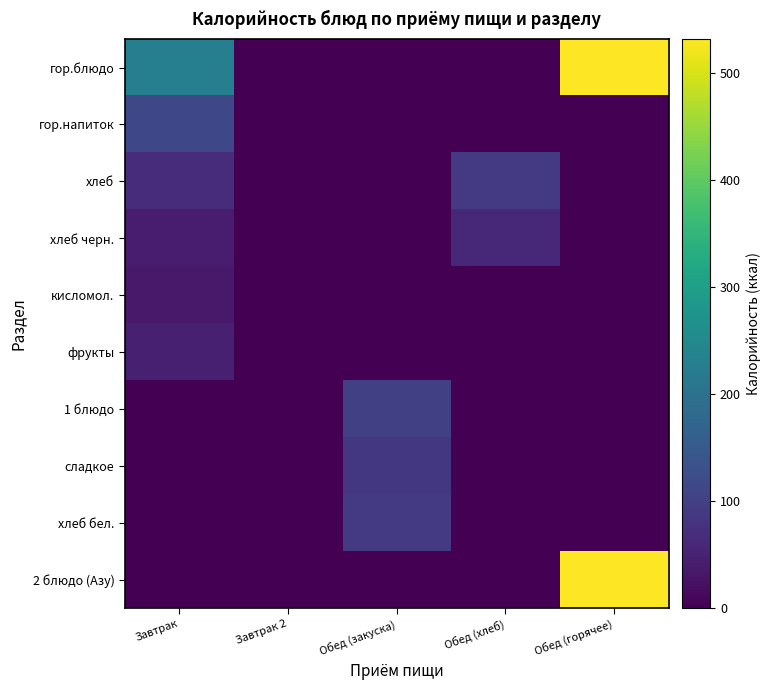

Reading left to right, transcribe all the data shown in this chart.

гор.блюдо: Завтрак=229.5	Завтрак 2=0.0	Обед (закуска)=0.0	Обед (хлеб)=0.0	Обед (горячее)=531.3
гор.напиток: Завтрак=116.2	Завтрак 2=0.0	Обед (закуска)=0.0	Обед (хлеб)=0.0	Обед (горячее)=0.0
хлеб: Завтрак=67.6	Завтрак 2=0.0	Обед (закуска)=0.0	Обед (хлеб)=90.1	Обед (горячее)=0.0
хлеб черн.: Завтрак=40.3	Завтрак 2=0.0	Обед (закуска)=0.0	Обед (хлеб)=60.5	Обед (горячее)=0.0
кисломол.: Завтрак=35.3	Завтрак 2=0.0	Обед (закуска)=0.0	Обед (хлеб)=0.0	Обед (горячее)=0.0
фрукты: Завтрак=46.0	Завтрак 2=0.0	Обед (закуска)=0.0	Обед (хлеб)=0.0	Обед (горячее)=0.0
1 блюдо: Завтрак=0.0	Завтрак 2=0.0	Обед (закуска)=100.7	Обед (хлеб)=0.0	Обед (горячее)=0.0
сладкое: Завтрак=0.0	Завтрак 2=0.0	Обед (закуска)=86.4	Обед (хлеб)=0.0	Обед (горячее)=0.0
хлеб бел.: Завтрак=0.0	Завтрак 2=0.0	Обед (закуска)=90.1	Обед (хлеб)=0.0	Обед (горячее)=0.0
2 блюдо (Азу): Завтрак=0.0	Завтрак 2=0.0	Обед (закуска)=0.0	Обед (хлеб)=0.0	Обед (горячее)=531.3